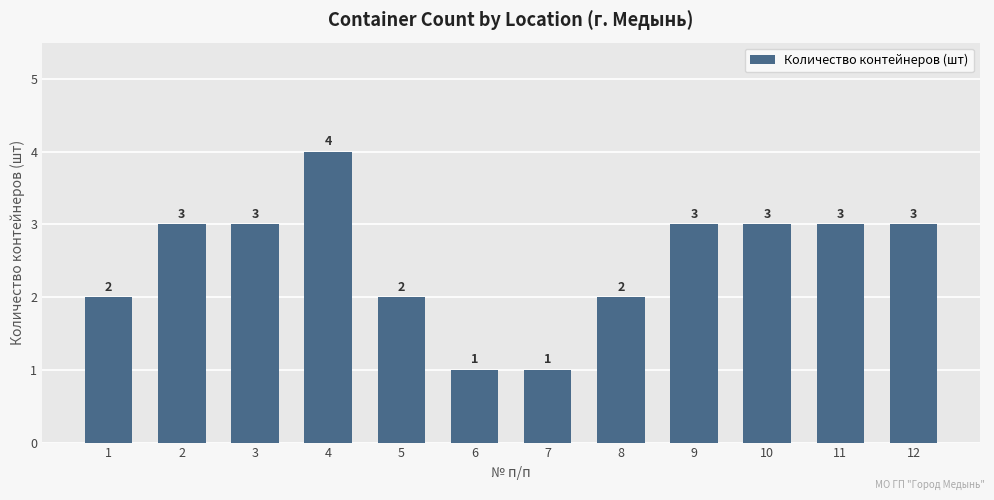

True or false: the data shows 1 at 3.

False